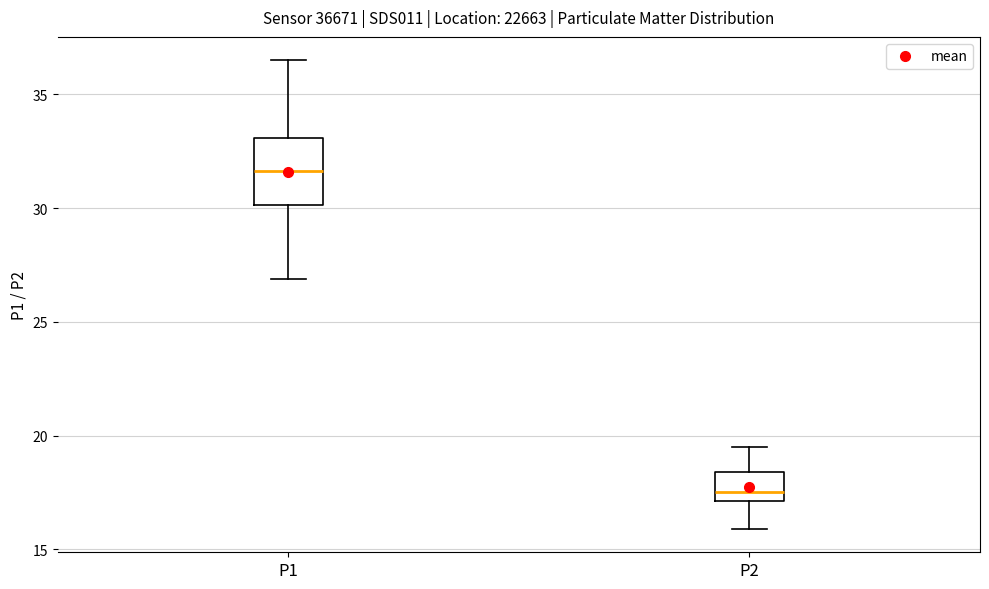

Where is the lower edge of the box for P2 on the y-axis? The values are not printed on the chart, so give them approximately, as read against the axis.

17.0